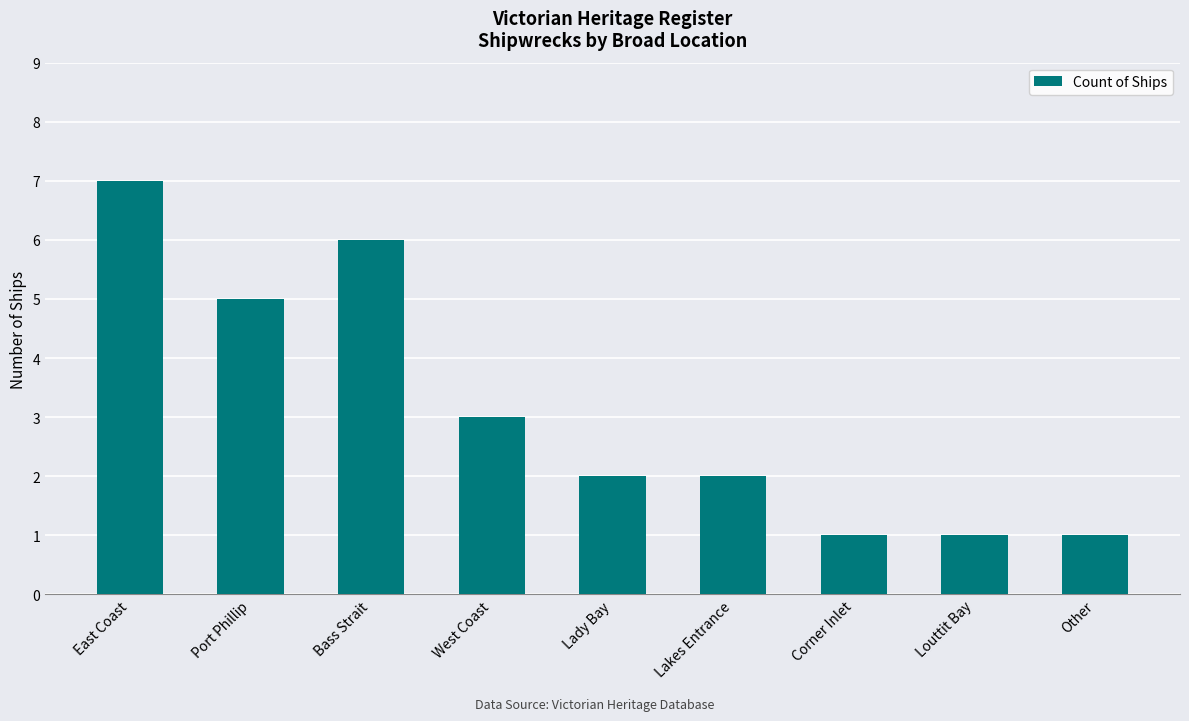

Between East Coast and Other, which is larger?

East Coast